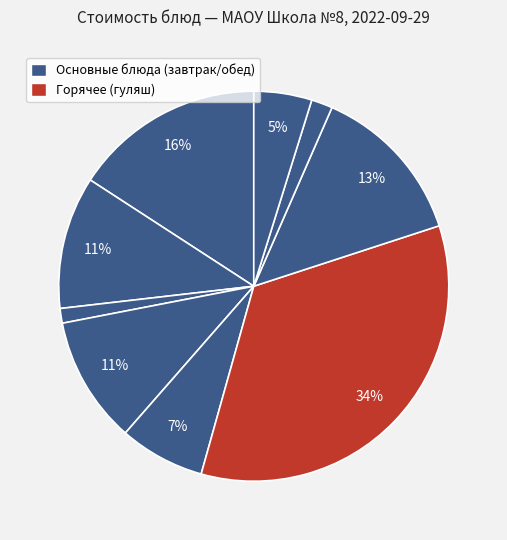

Count the number of slices in the pie.

9